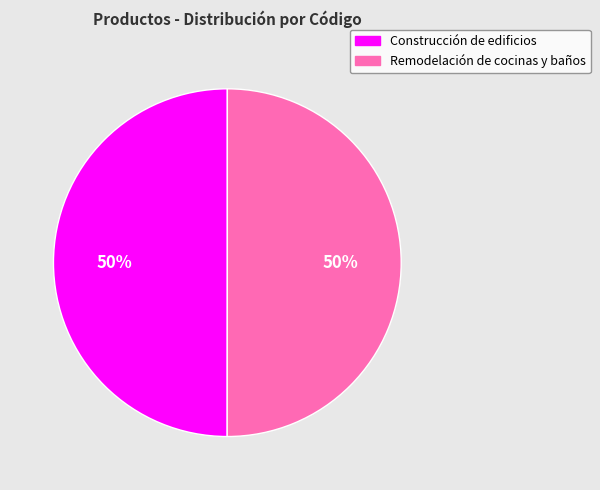

What is the ratio of the value at Remodelación de cocinas y baños to the value at Construcción de edificios?

1.0